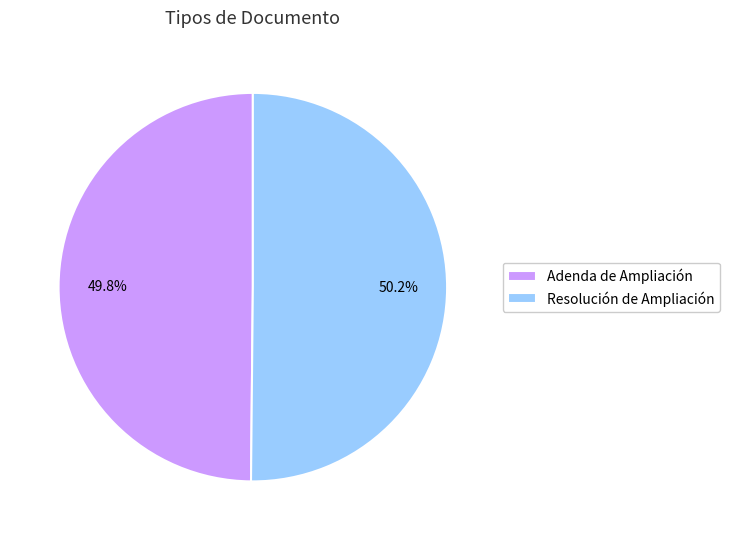

The Adenda de Ampliación slice represents 37% of the pie. True or false?

False